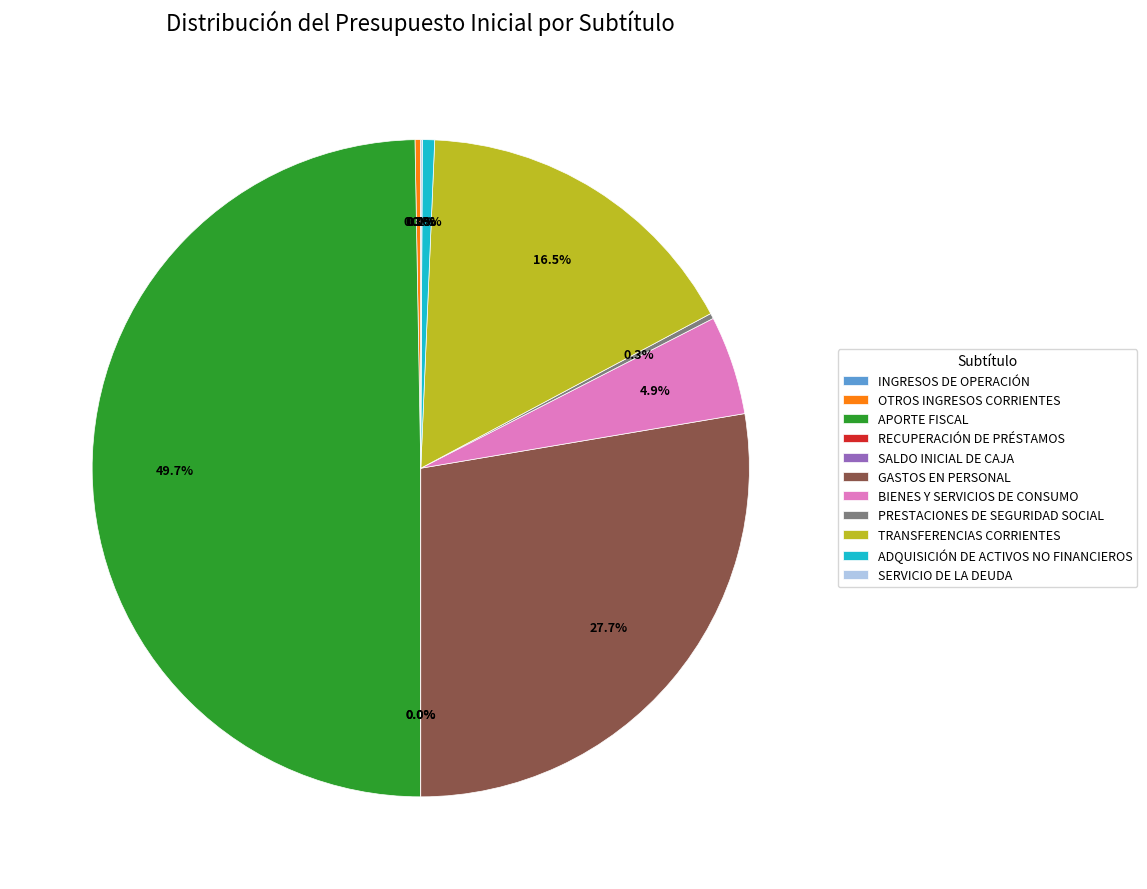

Does BIENES Y SERVICIOS DE CONSUMO represent more than half of the total?

No